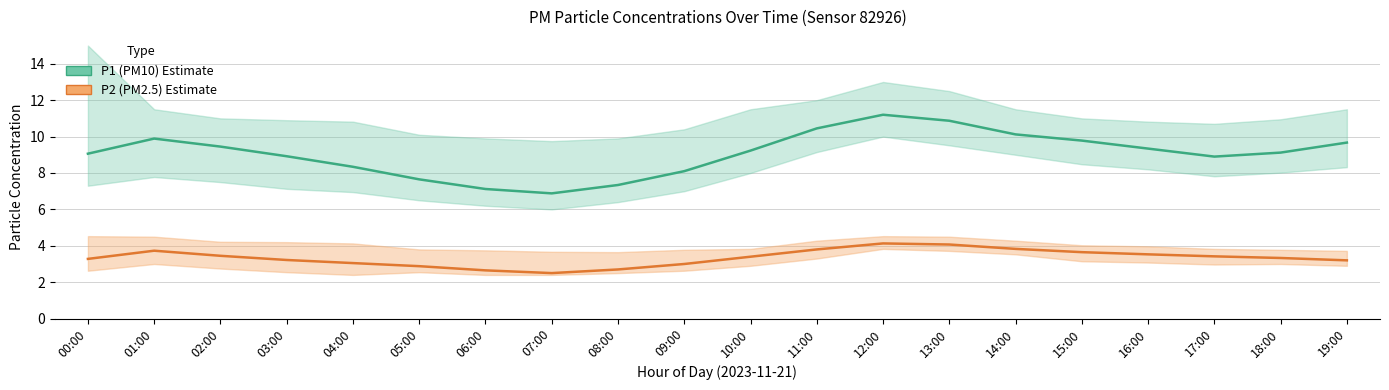

Count the number of data series in this chart.

2